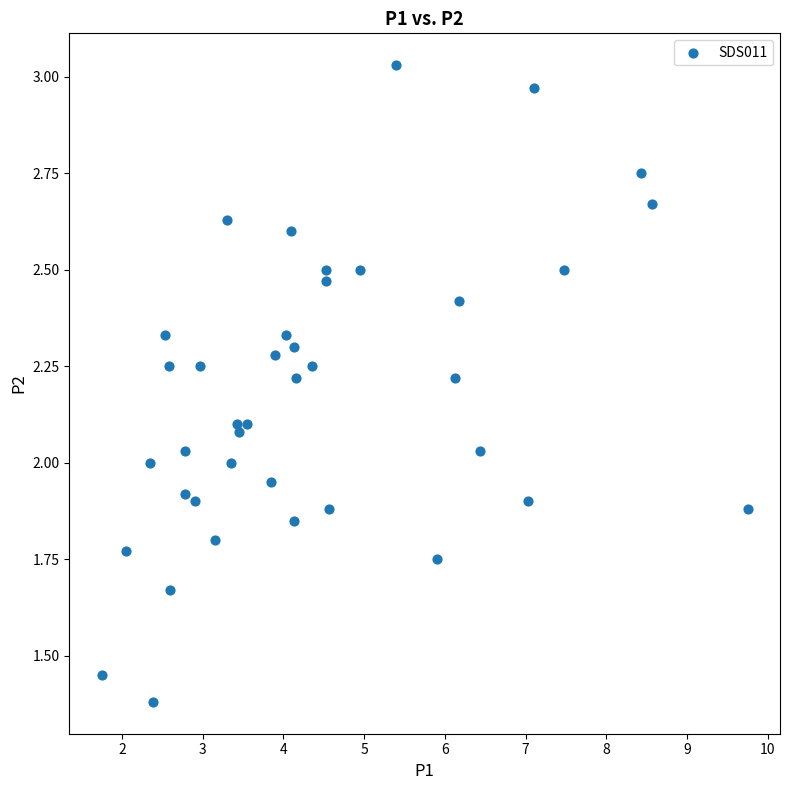

What is the range of X values (max minus min)?

8.0